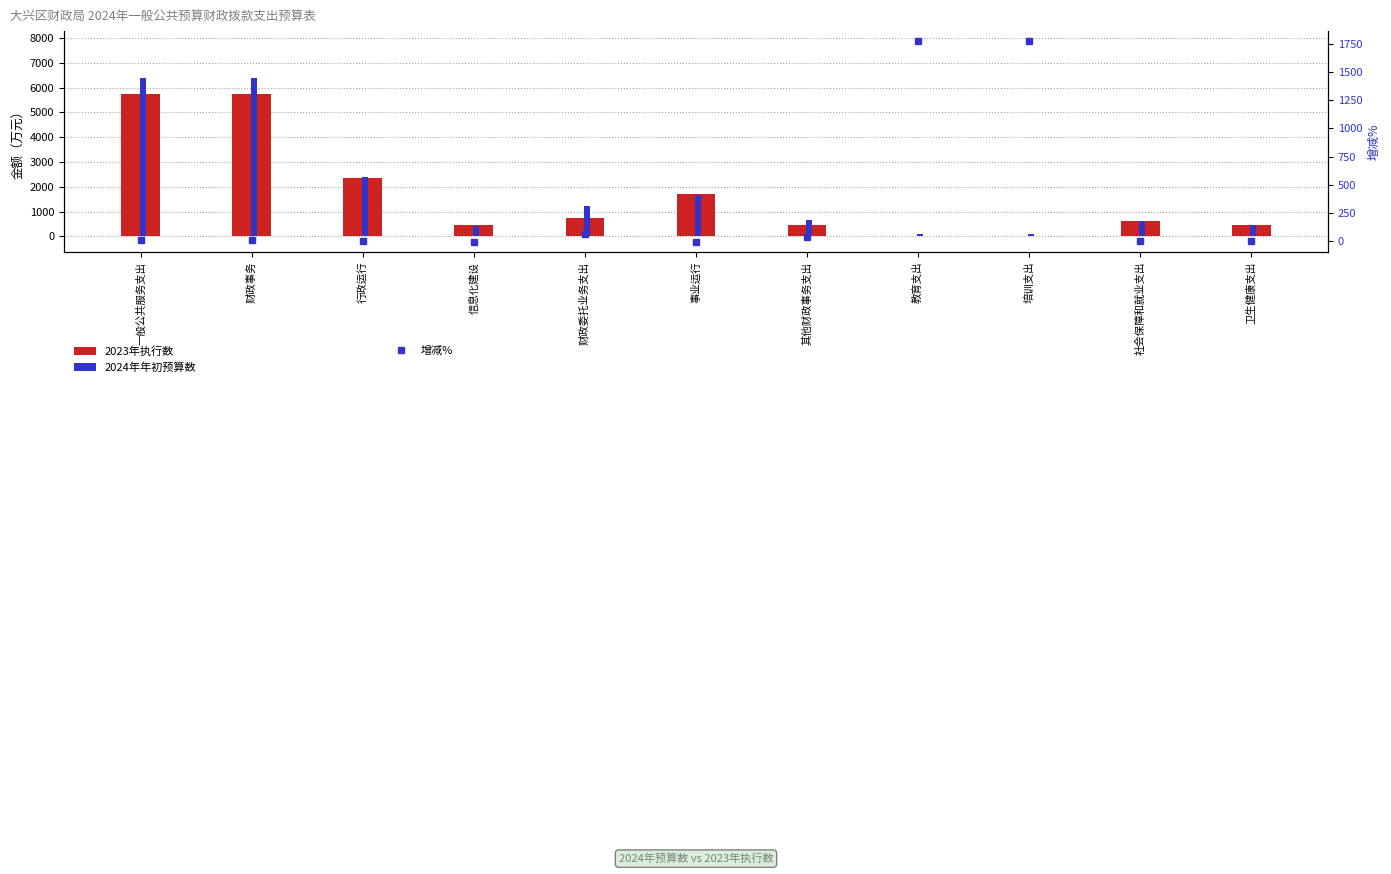

Which series reaches the maximum Y coordinate?

2024年年初预算数